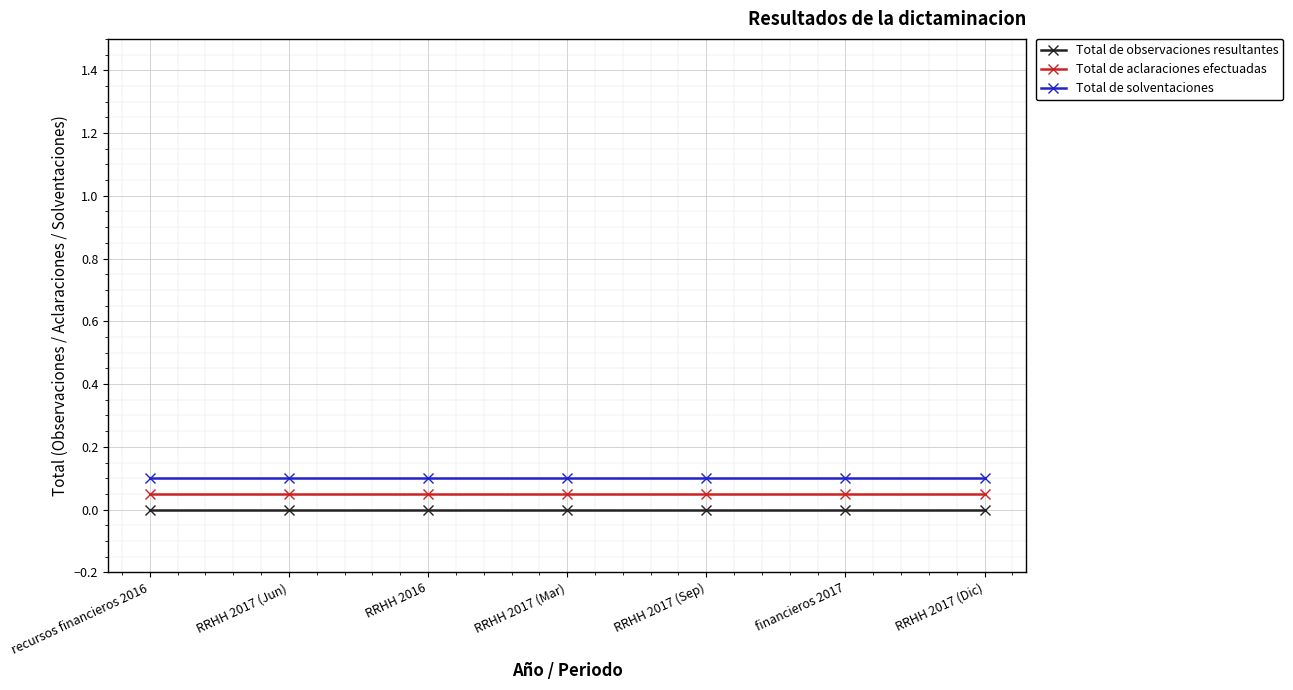

Which series has the largest total across all categories?

Total de solventaciones